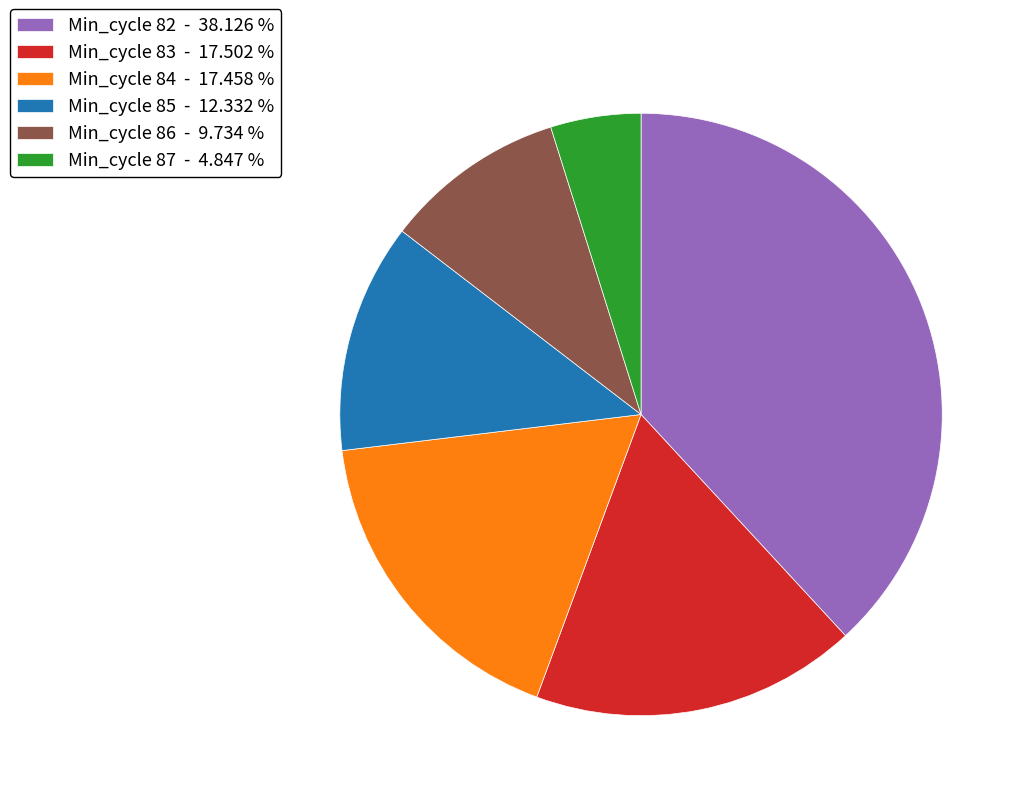

Count the number of slices in the pie.

6